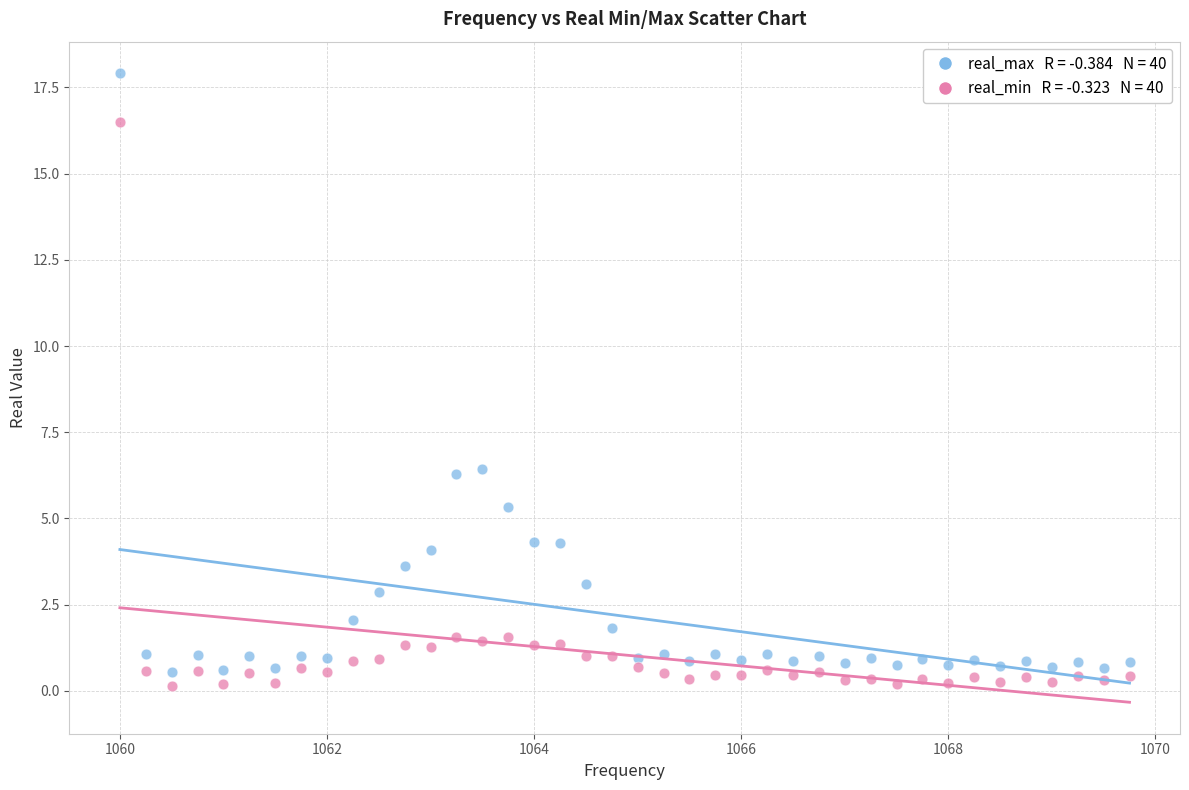

Across all data points, what is the range of Y values (max minus min)?

17.8